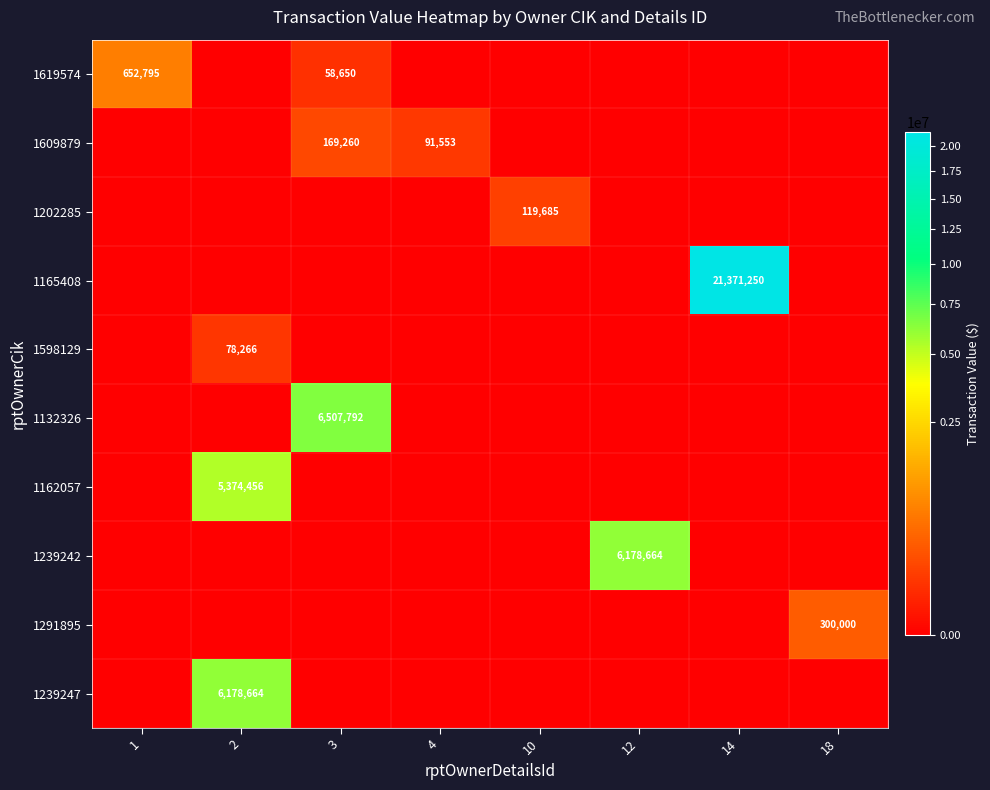

The 1132326 series shows 6507792 at 3. True or false?

True